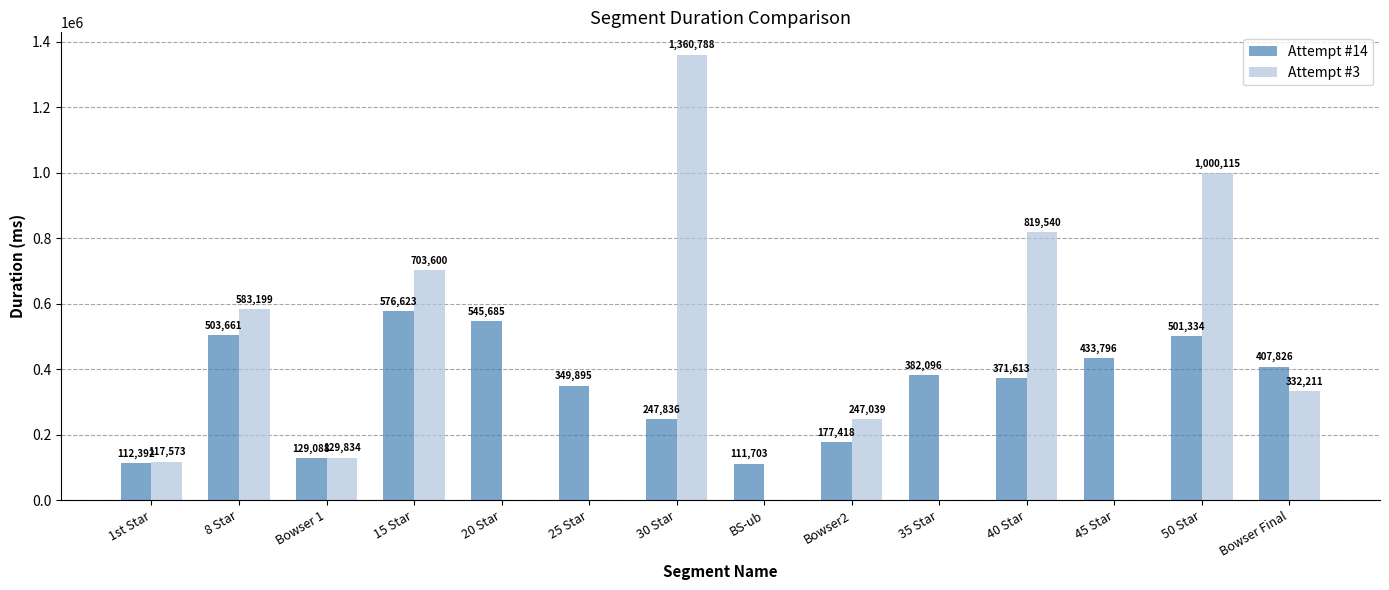

What is the sum of the Attempt #3 values at 40 Star and BS-ub?

819540